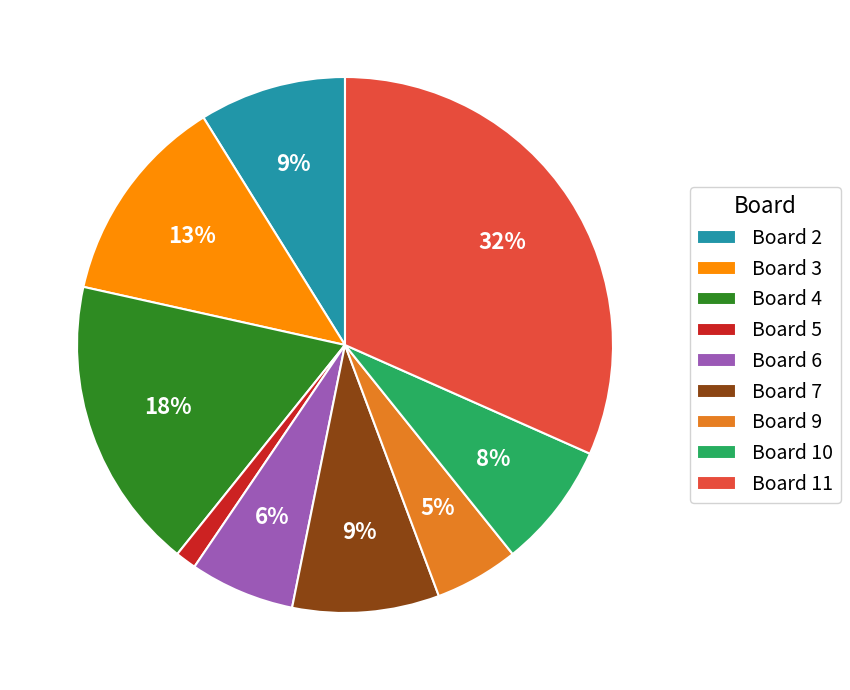

To the nearest percent, what is the average slice percentage?

11%